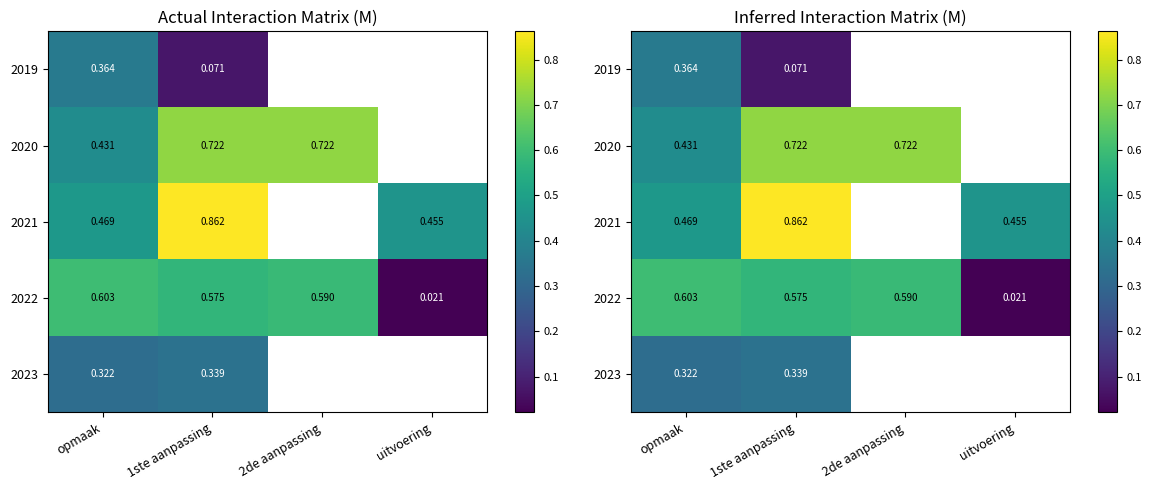

Rank the categories by 2022 value from lowest to highest.

uitvoering, 1ste aanpassing, 2de aanpassing, opmaak